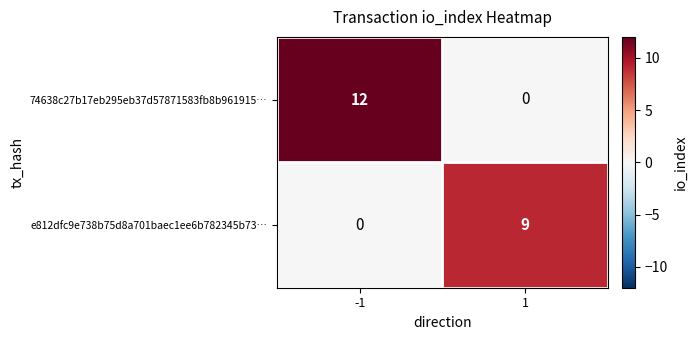

What is the difference between the highest and lowest values at 1?

9